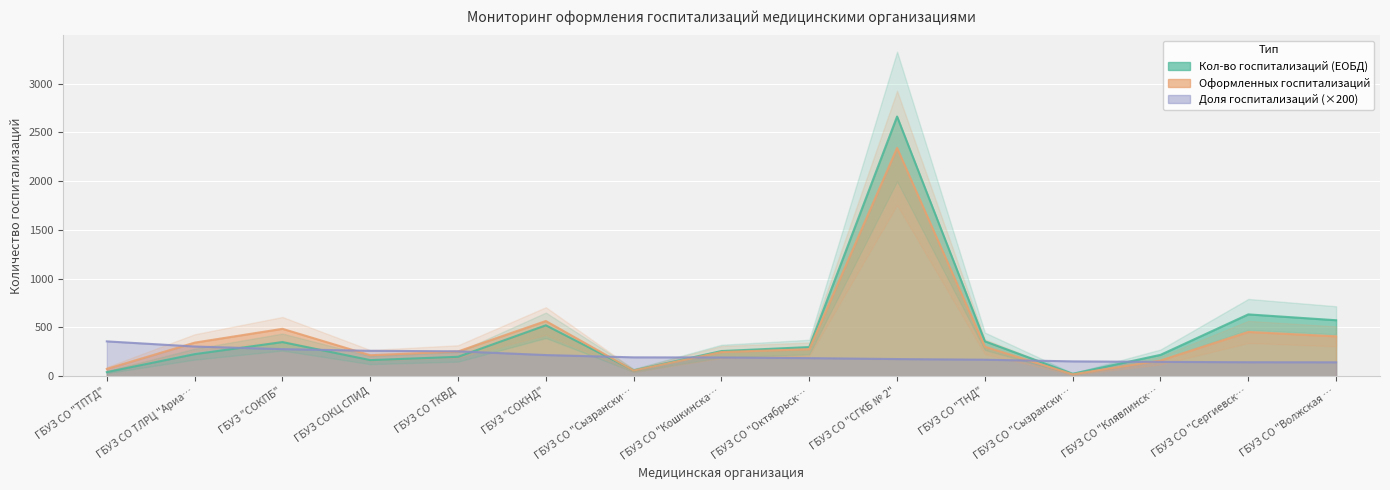

What is the spread (max minus min) of values at ГБУЗ СО "Октябрьск…?

113.7